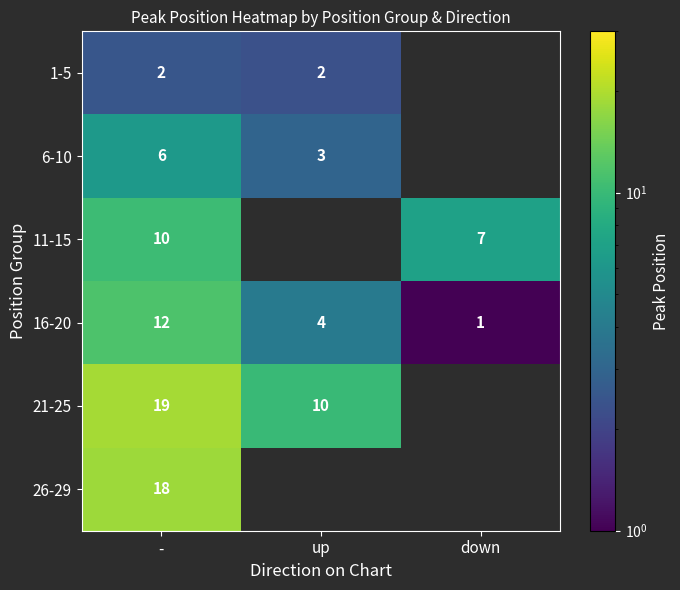

List the labels in order of 16-20 value, largest first.

-, up, down